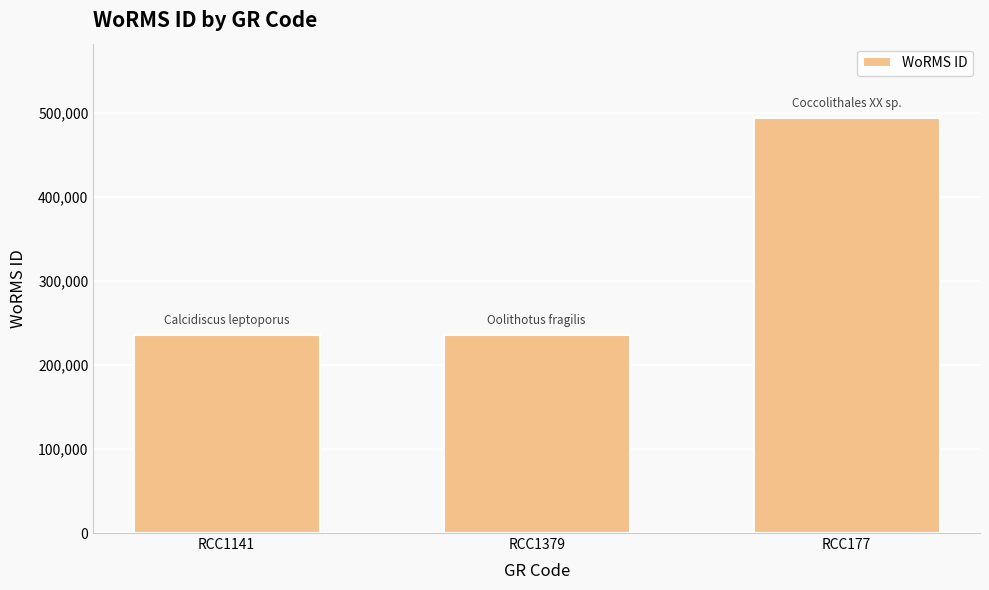

How many series are shown in this chart?

1